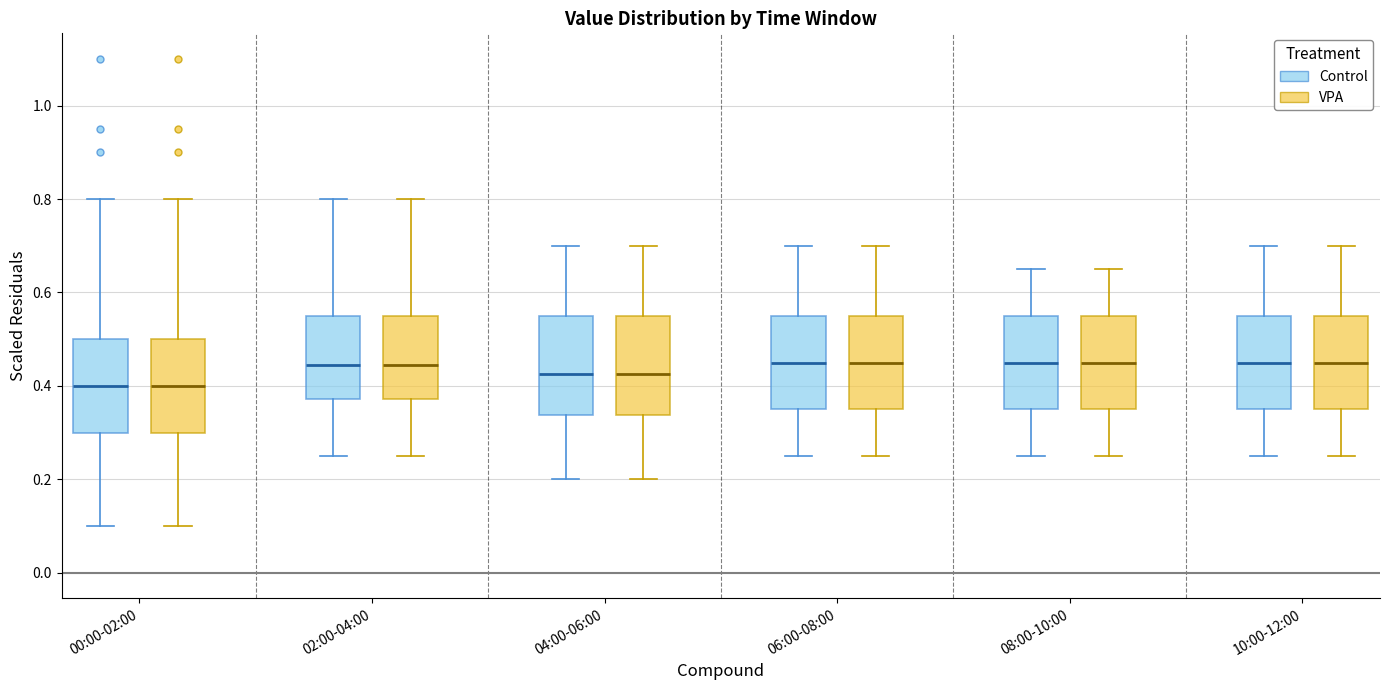

Where does the upper whisker of the box for 06:00-08:00 (VPA) end on the y-axis? The values are not printed on the chart, so give them approximately, as read against the axis.

0.70